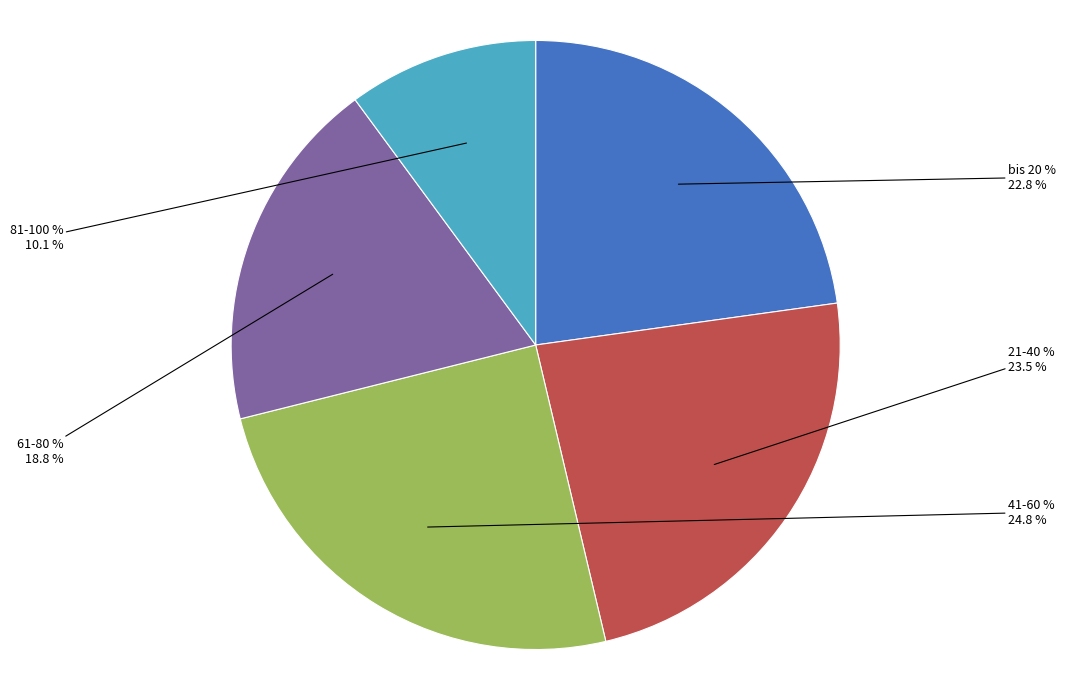

Rank the categories by value from lowest to highest.

81-100 %, 61-80 %, bis 20 %, 21-40 %, 41-60 %